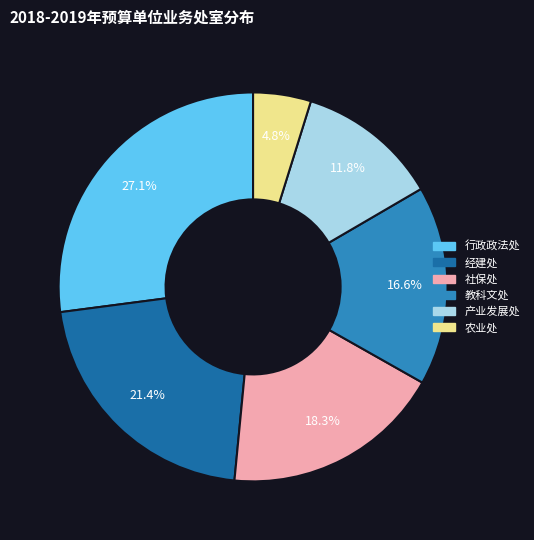

To the nearest percent, what is the difference between the 行政政法处 and 经建处 slice percentages?

6%